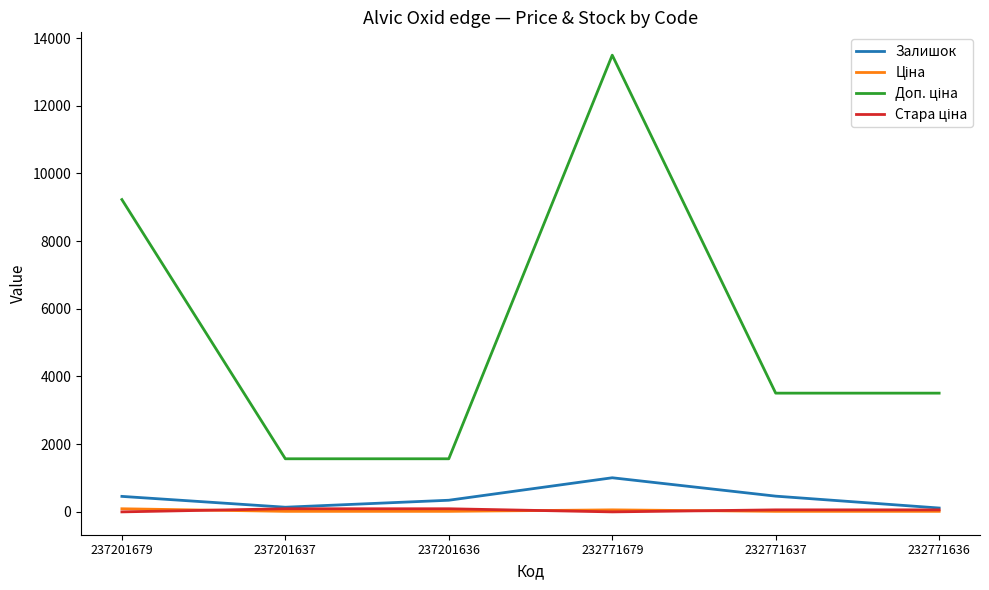

Does the chart have visible grid lines?

No